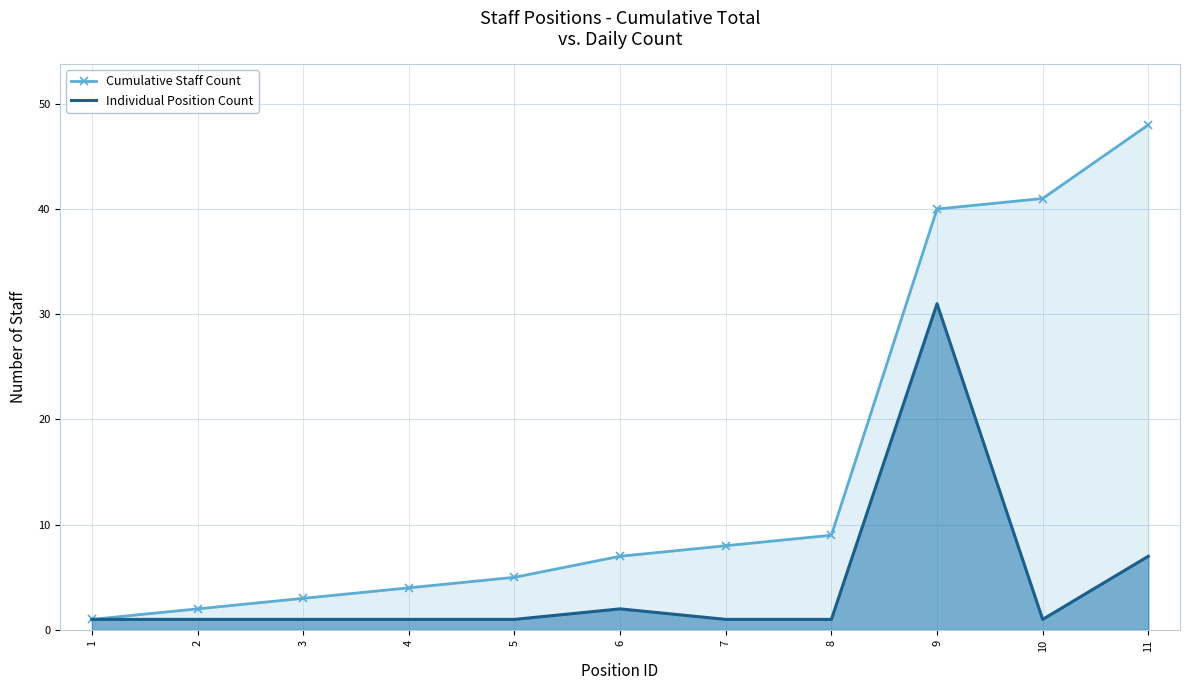

True or false: Individual Position Count has more than 1 interior local peaks.

True